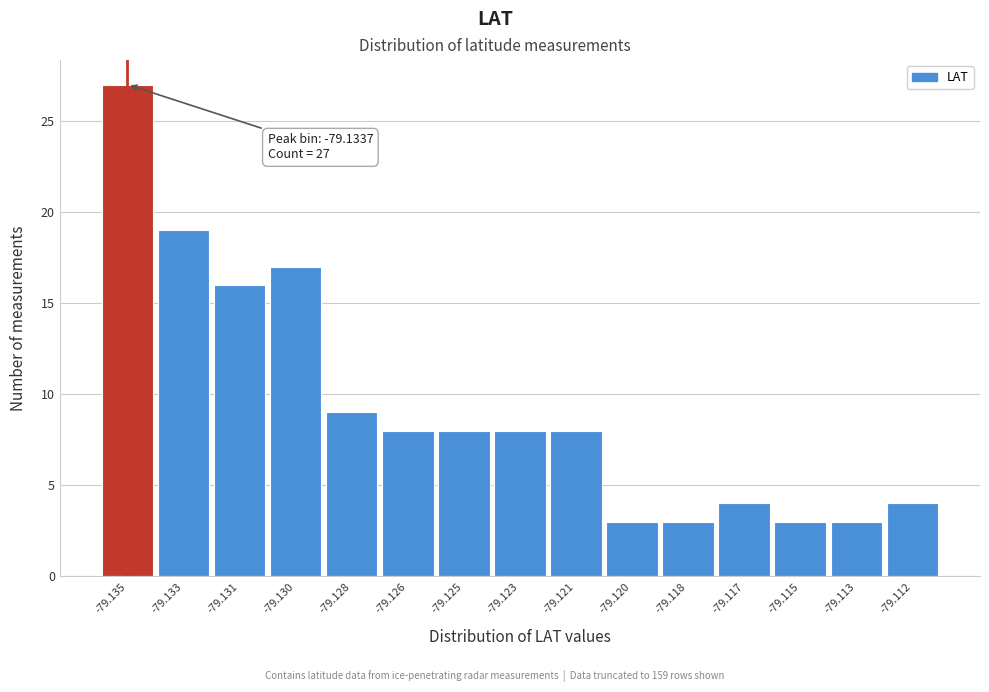

Reading left to right, what are all the values shown in this chart?

-79.135=27	-79.133=19	-79.131=16	-79.130=17	-79.128=9	-79.126=8	-79.125=8	-79.123=8	-79.121=8	-79.120=3	-79.118=3	-79.117=4	-79.115=3	-79.113=3	-79.112=4